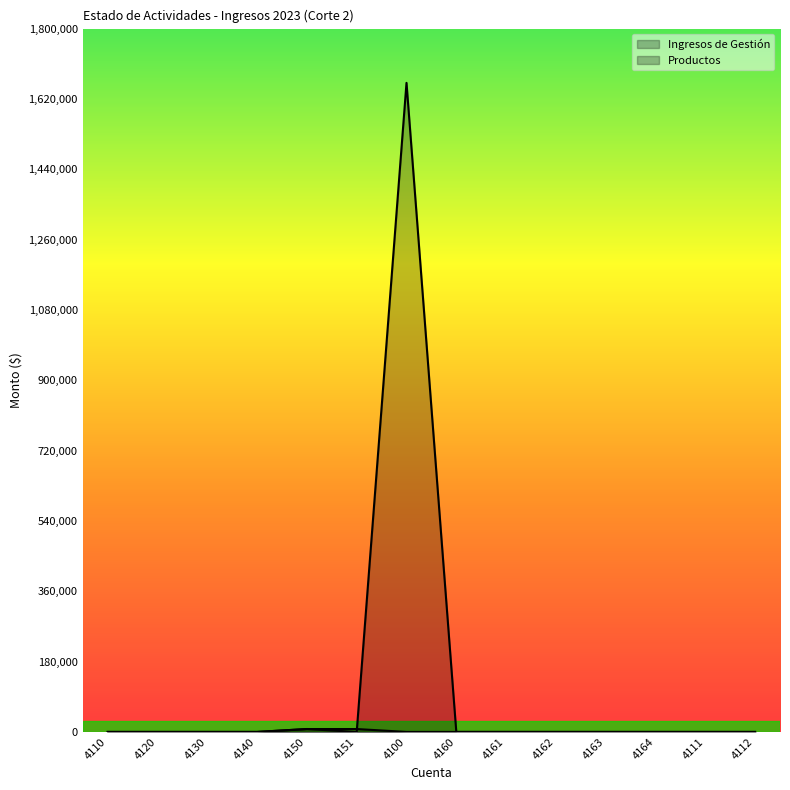

True or false: Ingresos de Gestión has a value of 675753.4 at 4162.

False